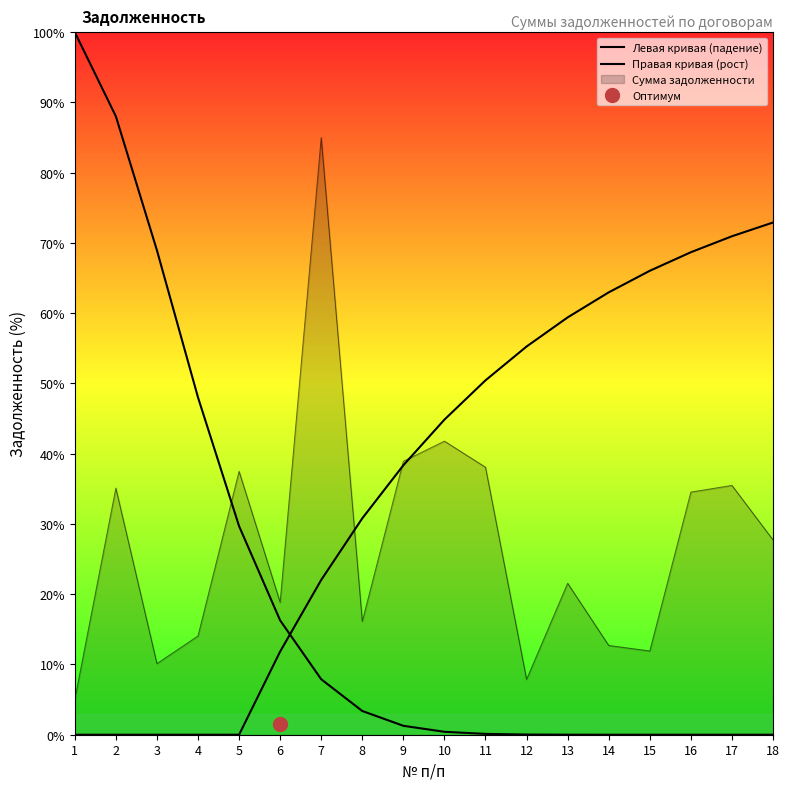

Between 12 and 1, which is larger?

1